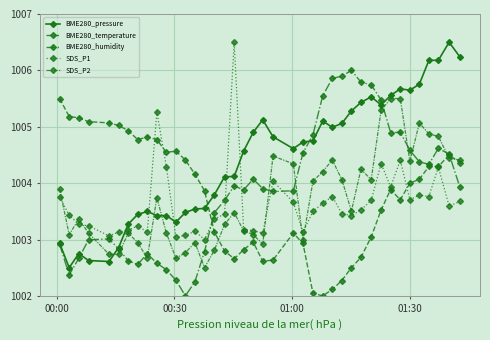

How many lines are shown in the chart?

5